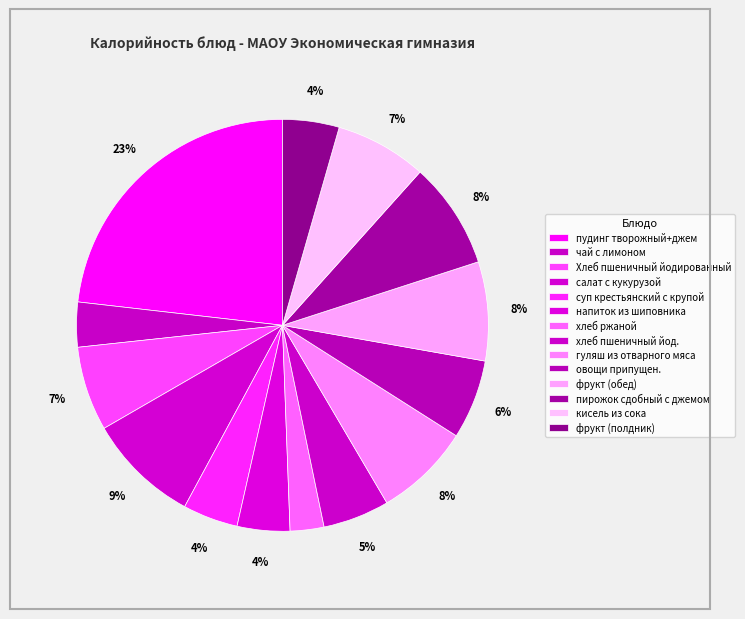

The хлеб пшеничный йод. slice represents 1% of the pie. True or false?

False